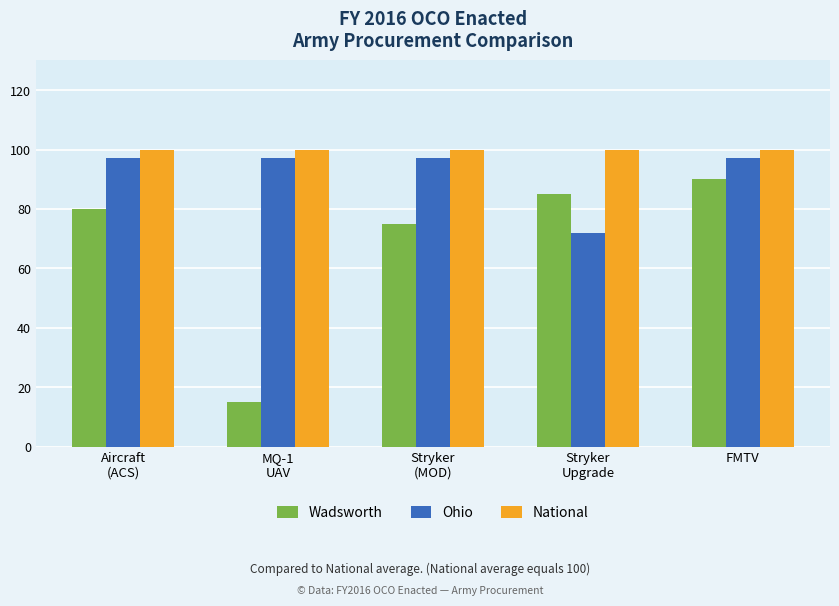

List the series in order of their overall mean, highest first.

National, Ohio, Wadsworth